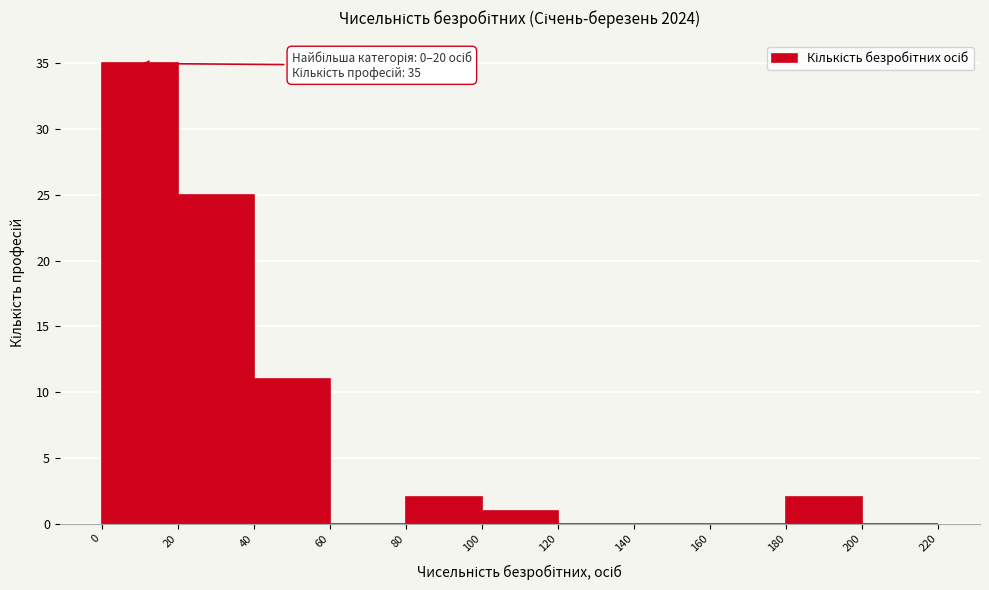

Over which range of the x-axis is the bar tallest?

0 to 20